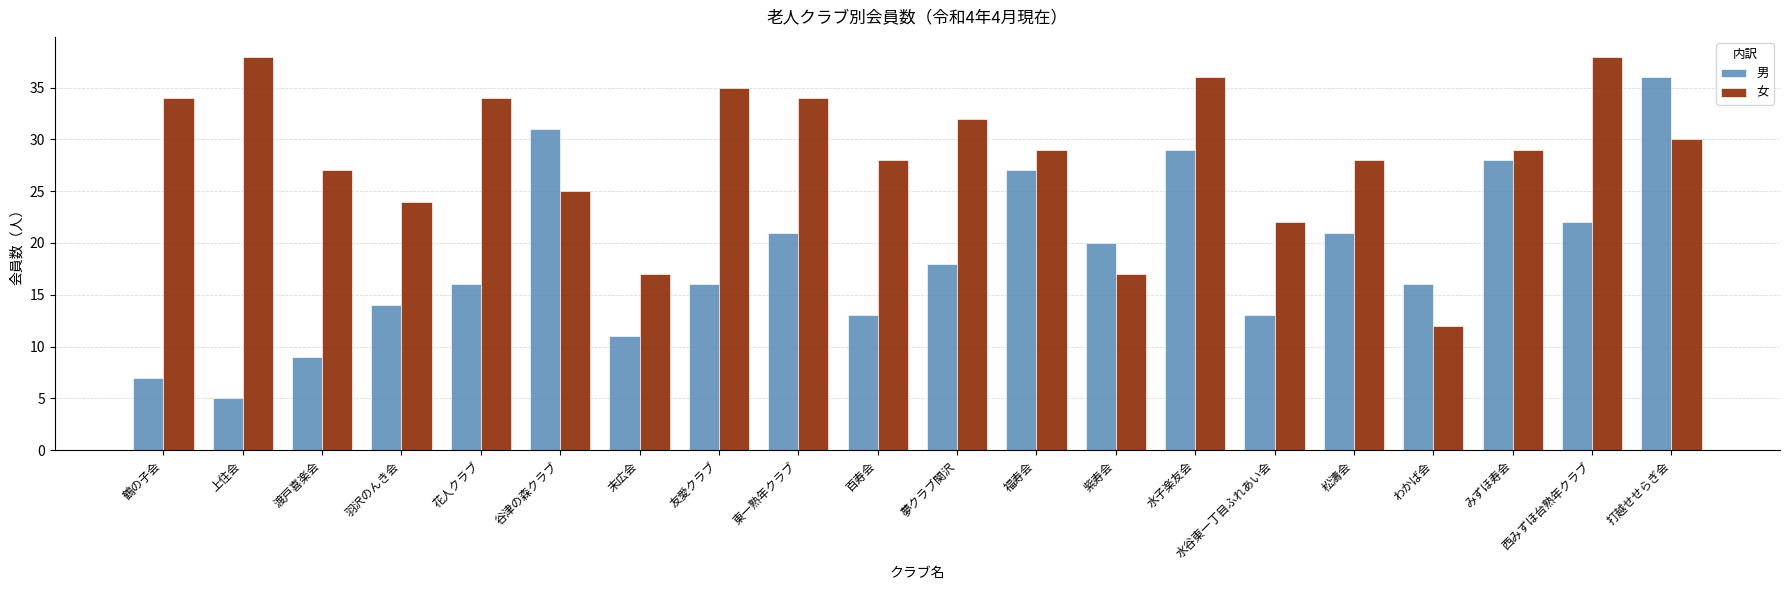

Where is 女 nearest to the value 25?

谷津の森クラブ